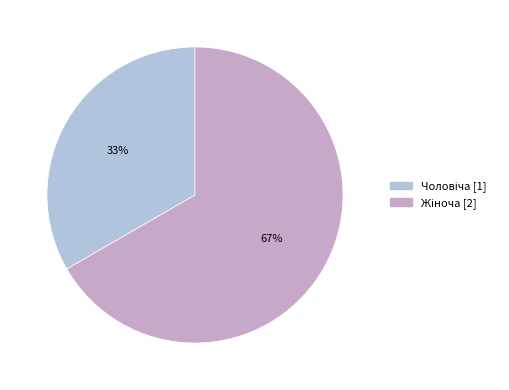

To the nearest percent, what is the average slice percentage?

50%